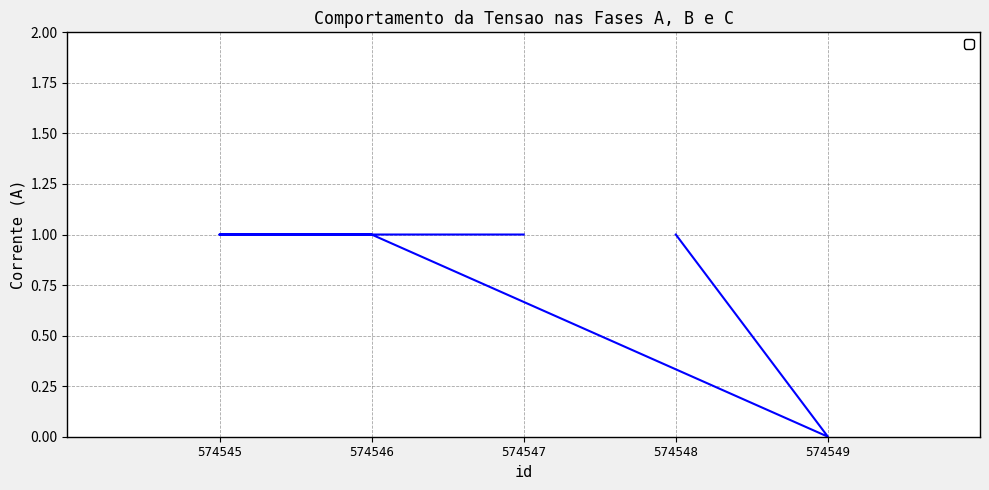

Reading left to right, list all the values displayed in this chart.

1	0	1	1	1